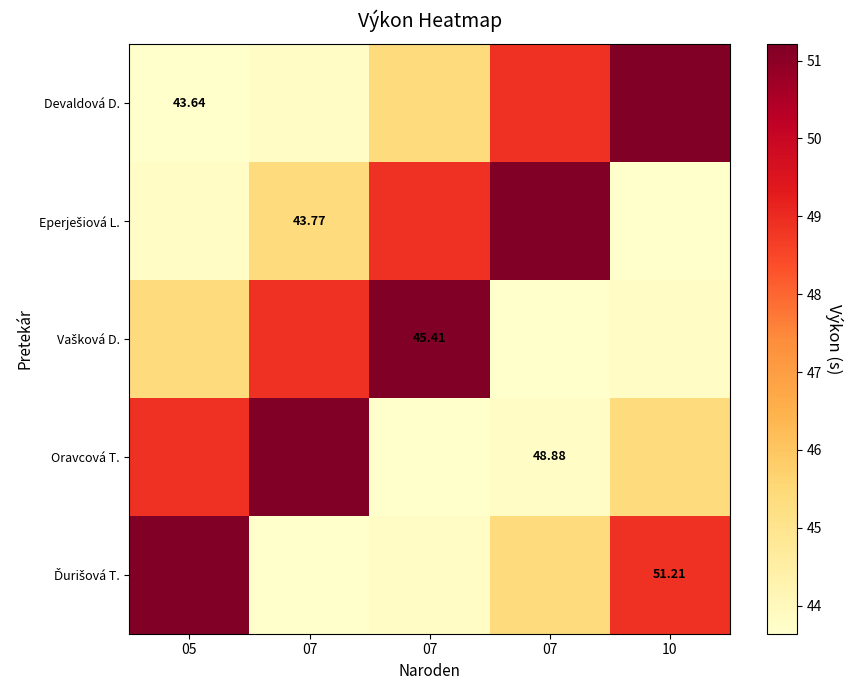

At which category is the sum across all series the highest?

05